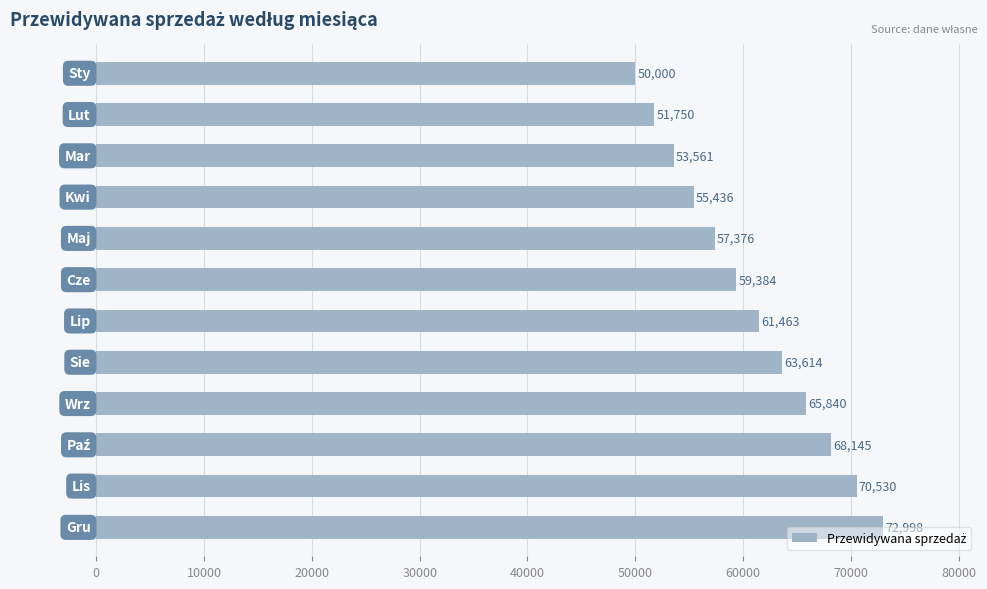

Are the bars grouped side by side (vs. stacked)?

No